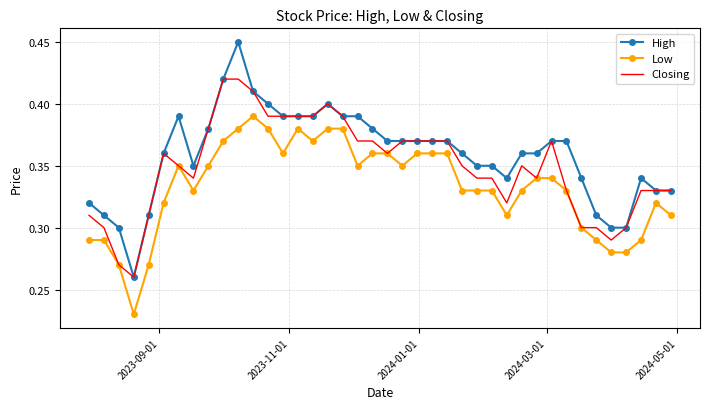

True or false: High has more than 1 points higher than both neighbors.

True